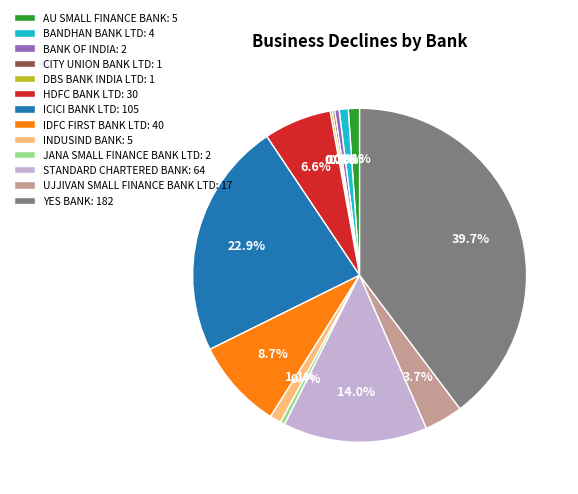

Which category has the biggest portion of the pie?

YES BANK: 182